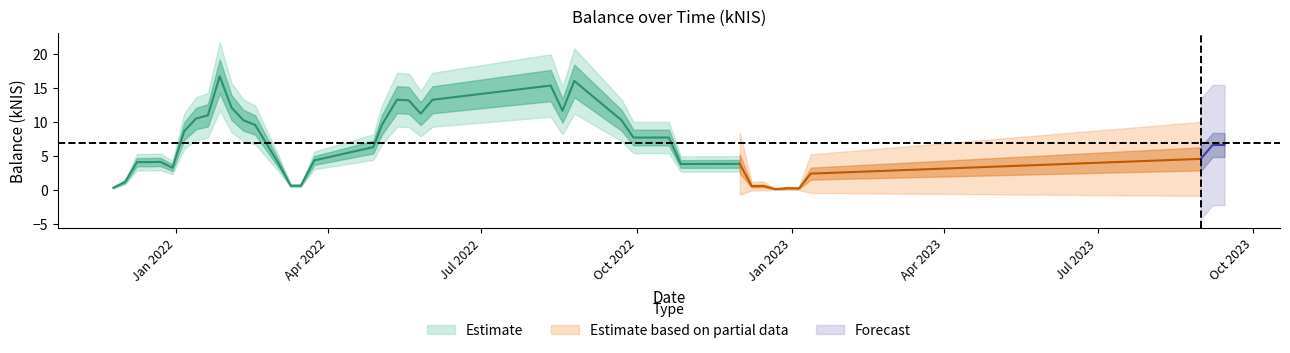

Is it true that the value at 2022-12-22 is 0.0?

False